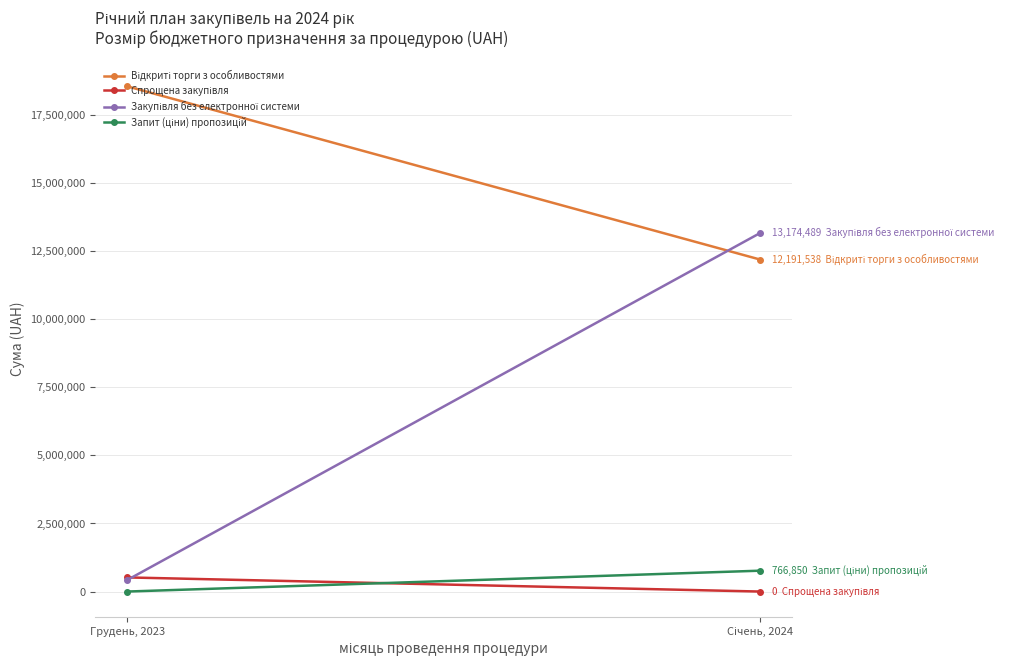

True or false: Спрощена закупівля has a value of 0.0 at Січень, 2024.

True